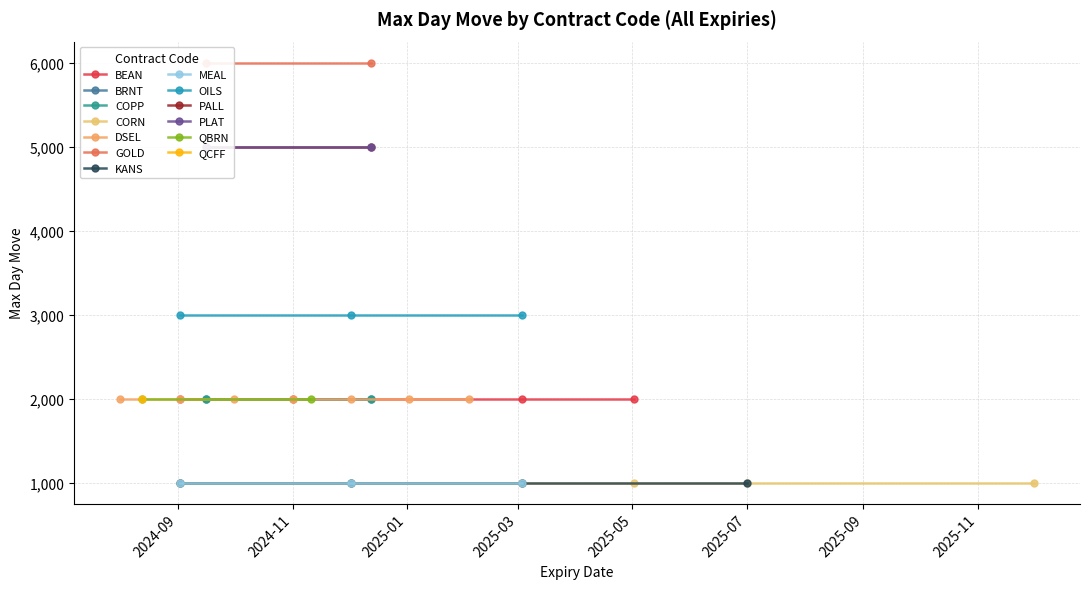

What is the value of the MEAL point at the 2nd from the left?

1000